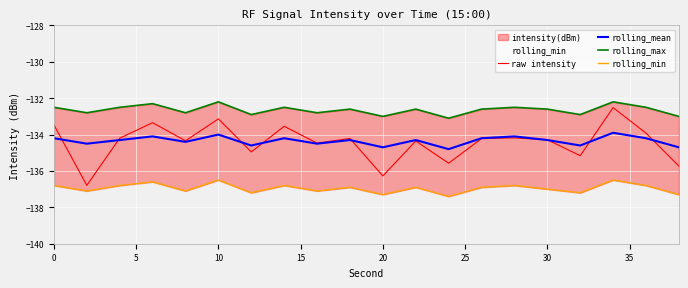

Count the number of data series in this chart.

4